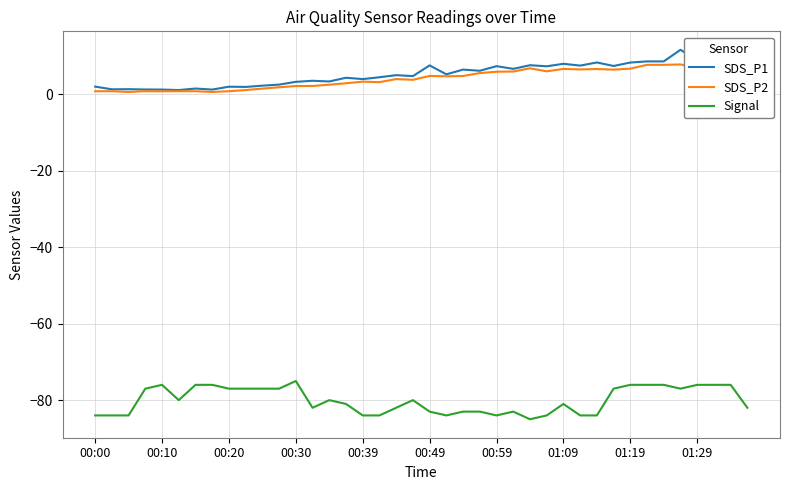

At how many categories does at least one series exceed 0?

40